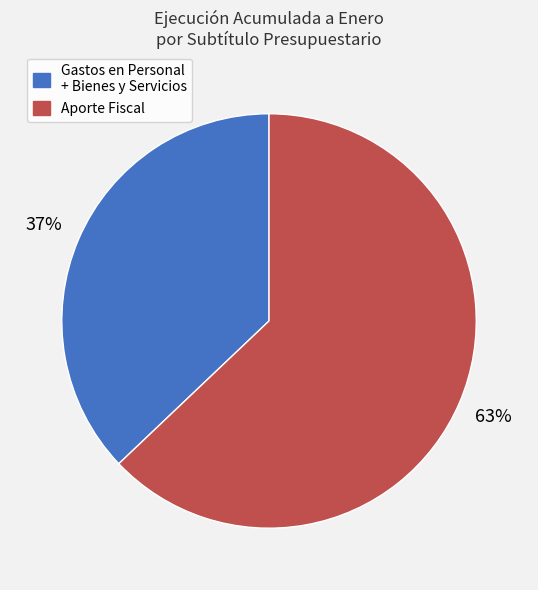

Count the number of slices in the pie.

2